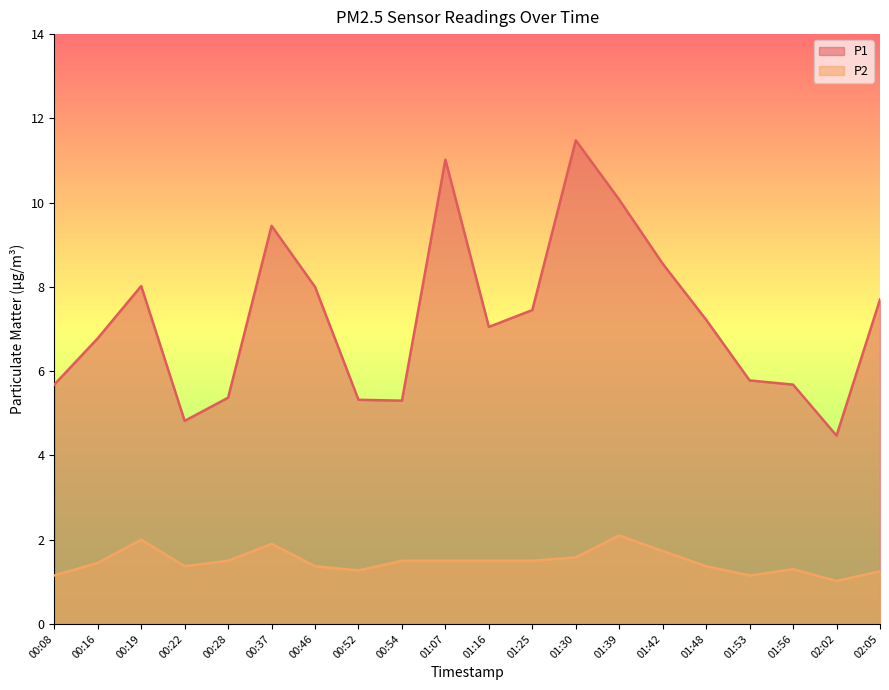

At which category is the sum across all series the highest?

01:30